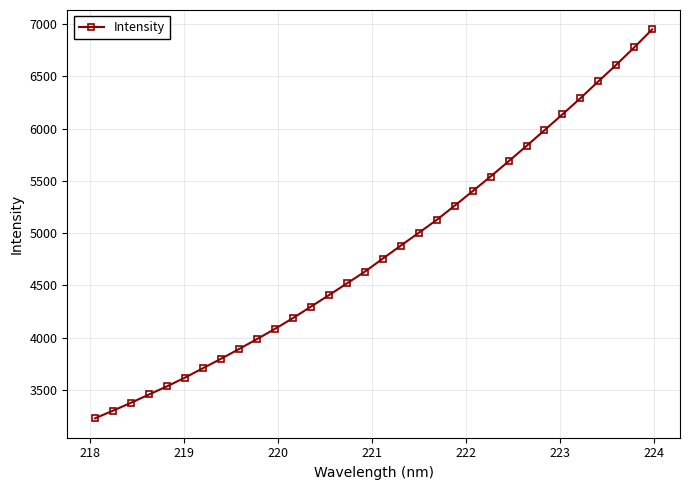

How many lines are shown in the chart?

1